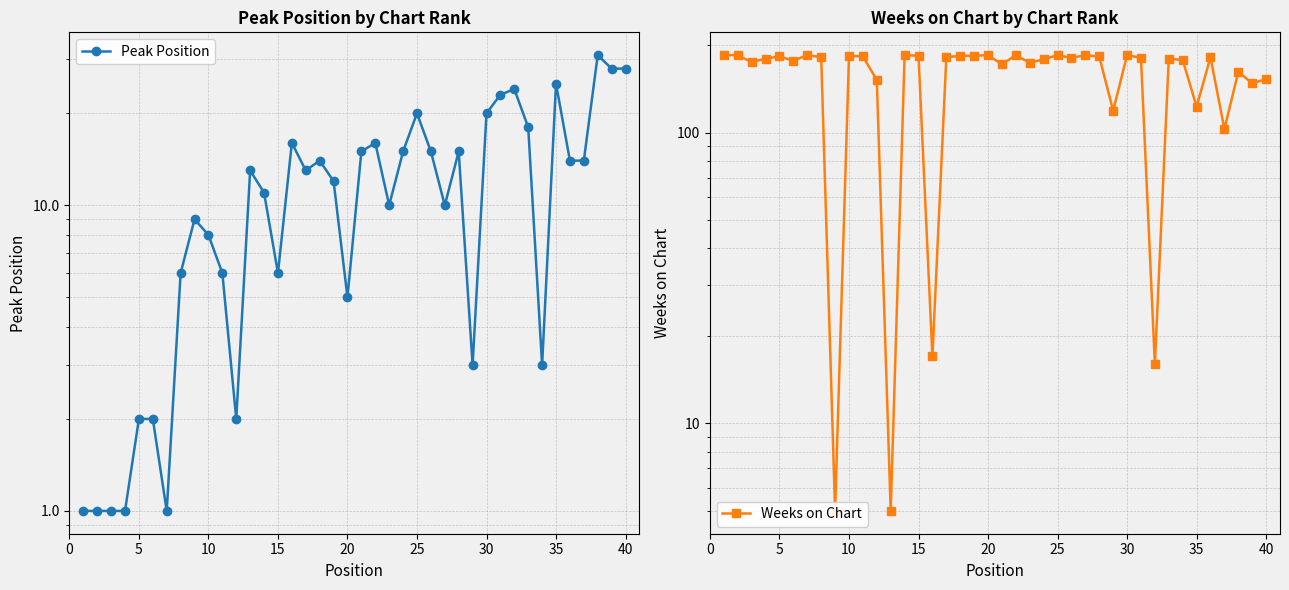

What is the sum of all Weeks on Chart values?

6276